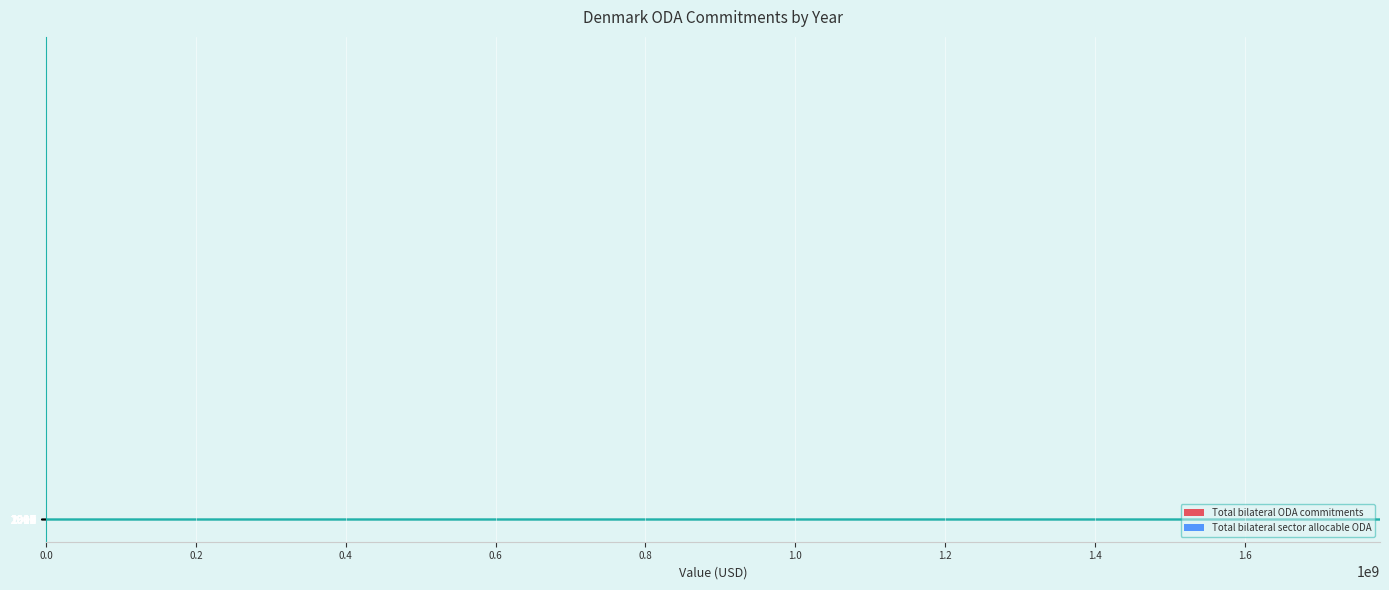

List the series in order of their overall mean, highest first.

Total bilateral ODA commitments, Total bilateral sector allocable ODA